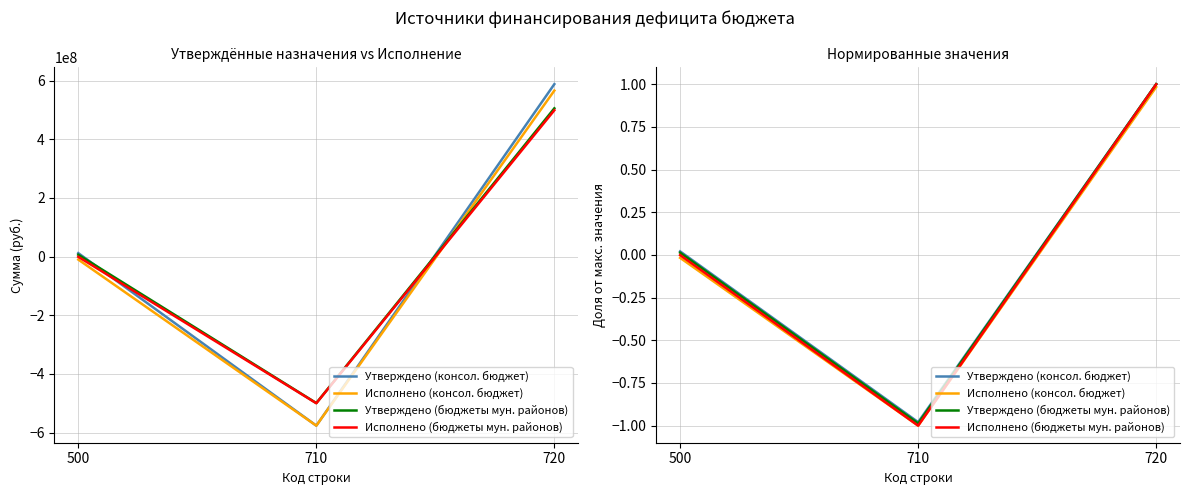

What is the highest value of the Утверждено (бюджеты мун. районов) series?

1.0